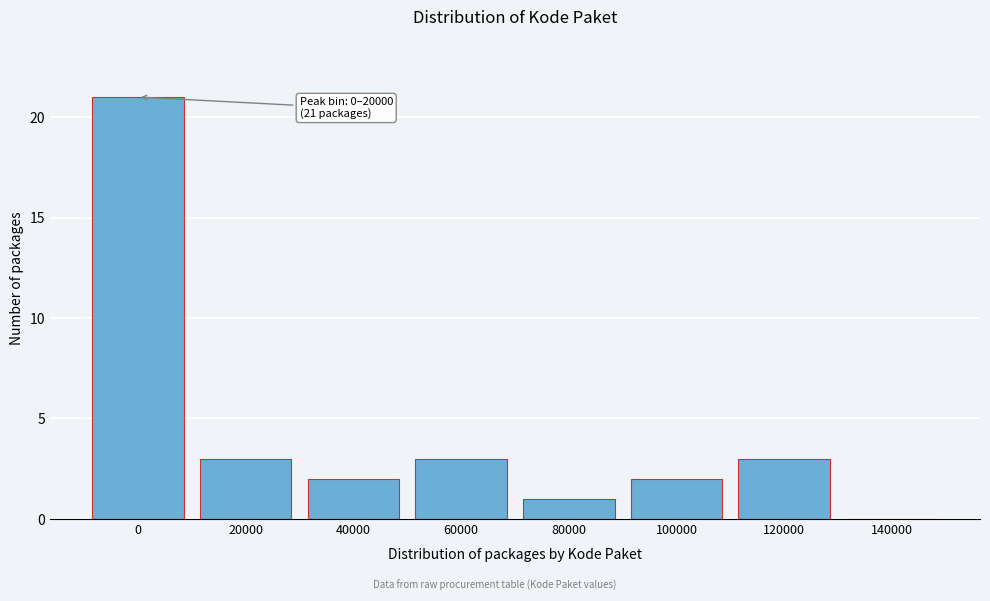

Reading left to right, list all the values displayed in this chart.

0=21	20000=3	40000=2	60000=3	80000=1	100000=2	120000=3	140000=0